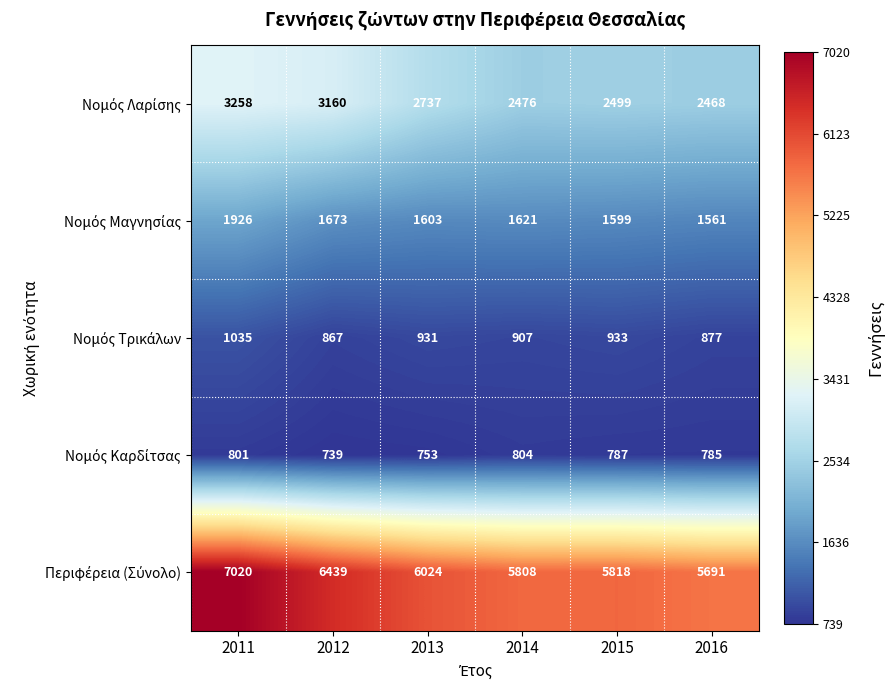

What is the difference between the highest and lowest values at 2011?

6219